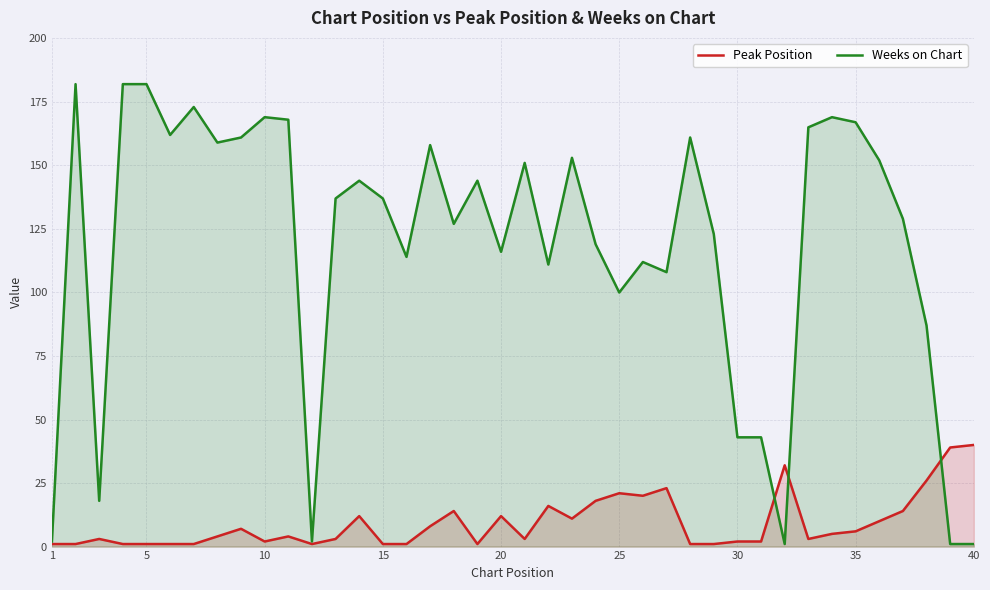

Which series has the largest total across all categories?

Weeks on Chart